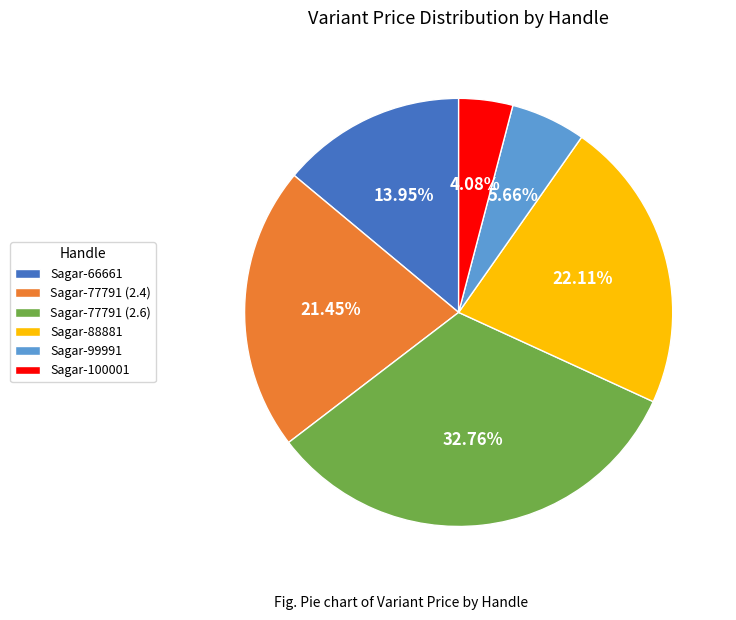

Does Sagar-99991 represent more than half of the total?

No